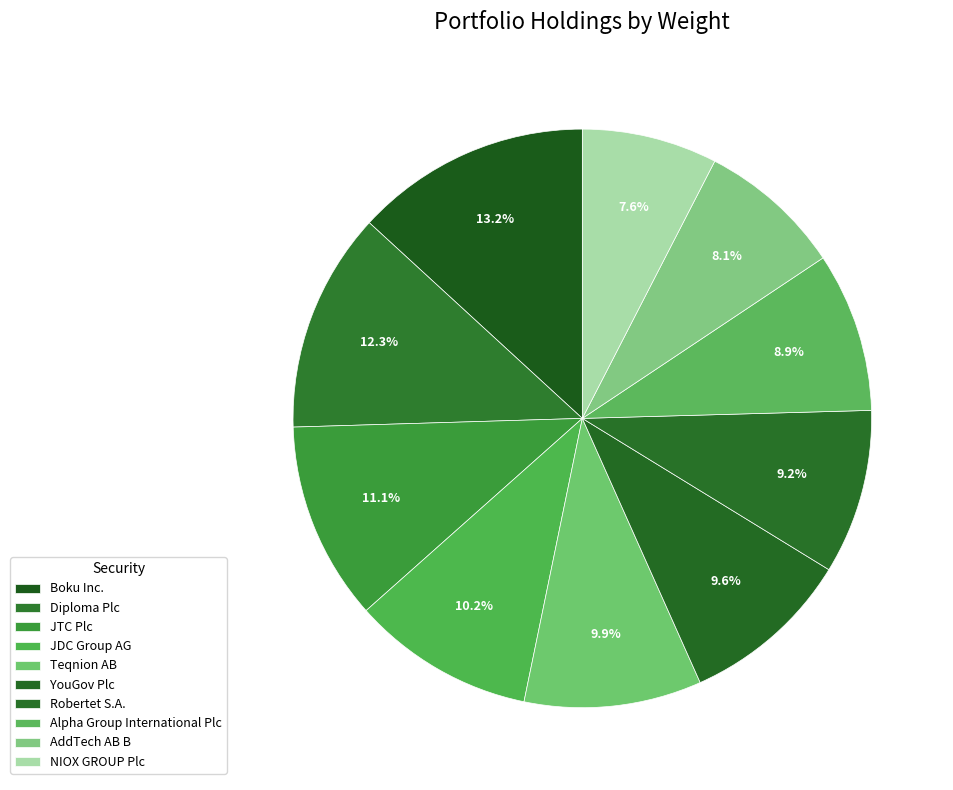

To the nearest percent, what is the average slice percentage?

10%